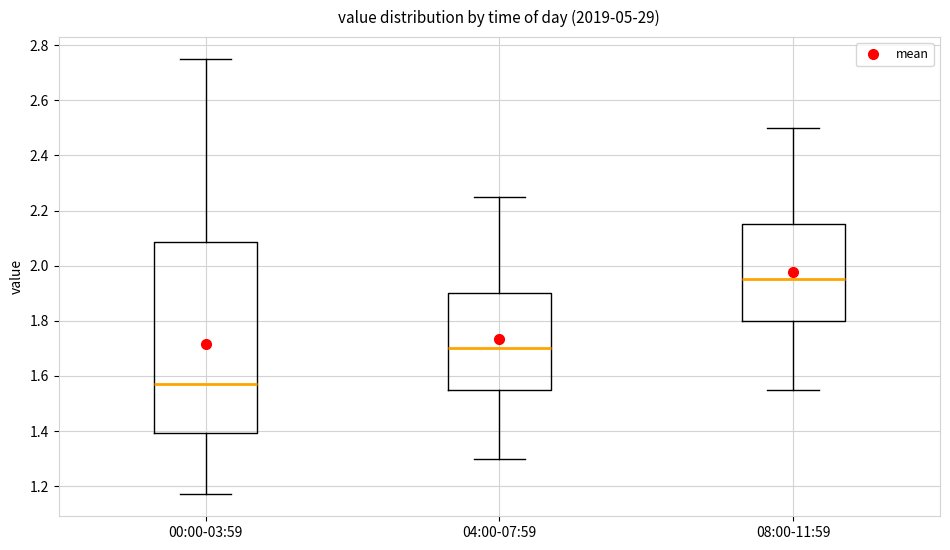

Reading left to right, transcribe this box plot: for each box, give where its median line is, the range the box spans, and where its two whiskers end, as read against the y-axis. The values are not printed on the chart, so give them approximately, as read against the axis.

00:00-03:59: median 1.58, box 1.40 to 2.08, whiskers 1.18 to 2.76
04:00-07:59: median 1.70, box 1.56 to 1.90, whiskers 1.30 to 2.26
08:00-11:59: median 1.96, box 1.80 to 2.16, whiskers 1.56 to 2.50